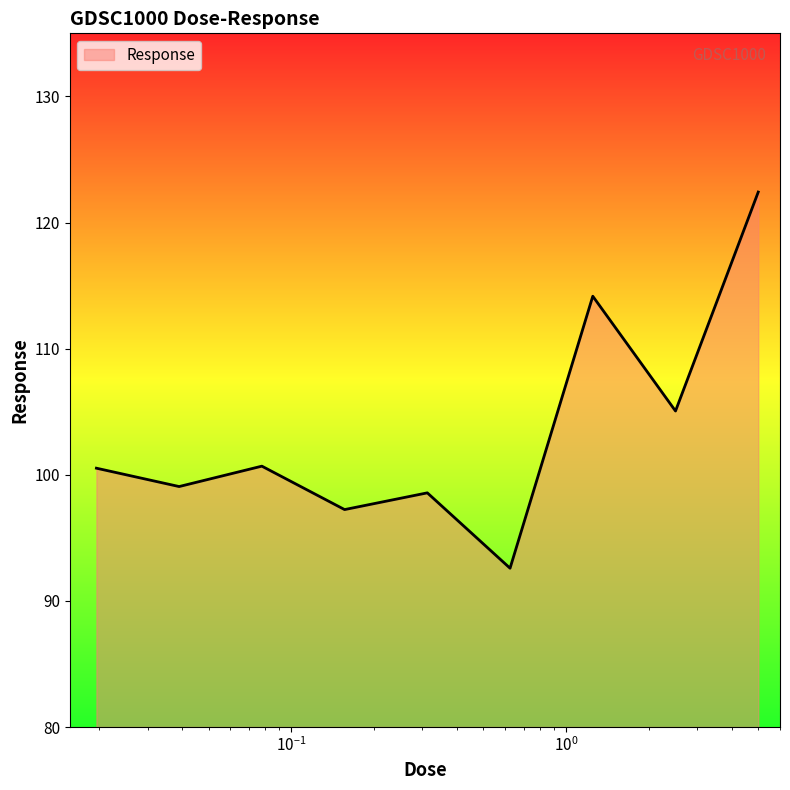

What is the minimum value shown in the chart?

92.6